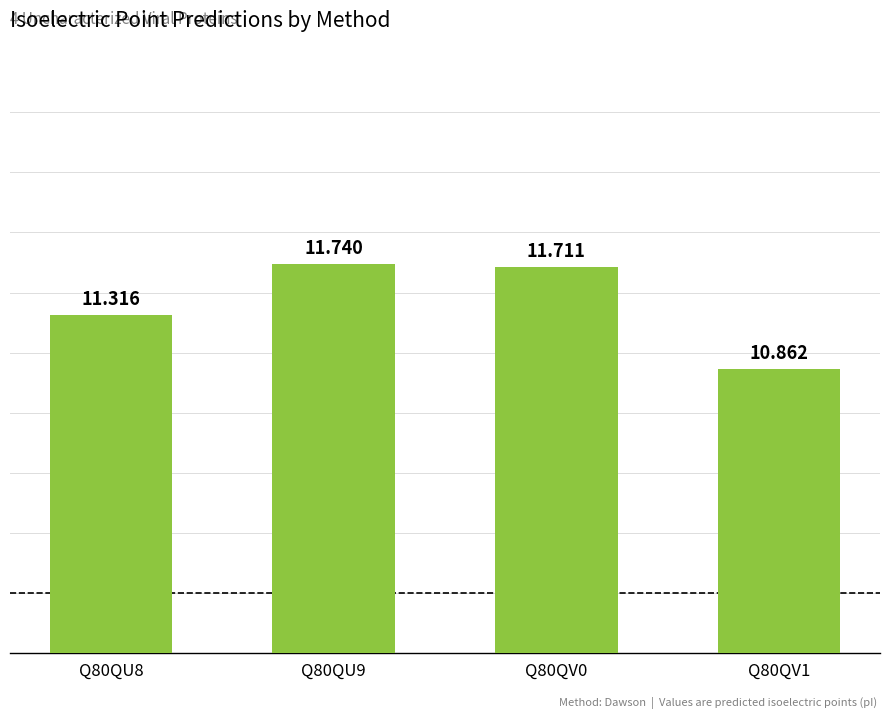

What is the difference between the maximum and second lowest values?

0.4